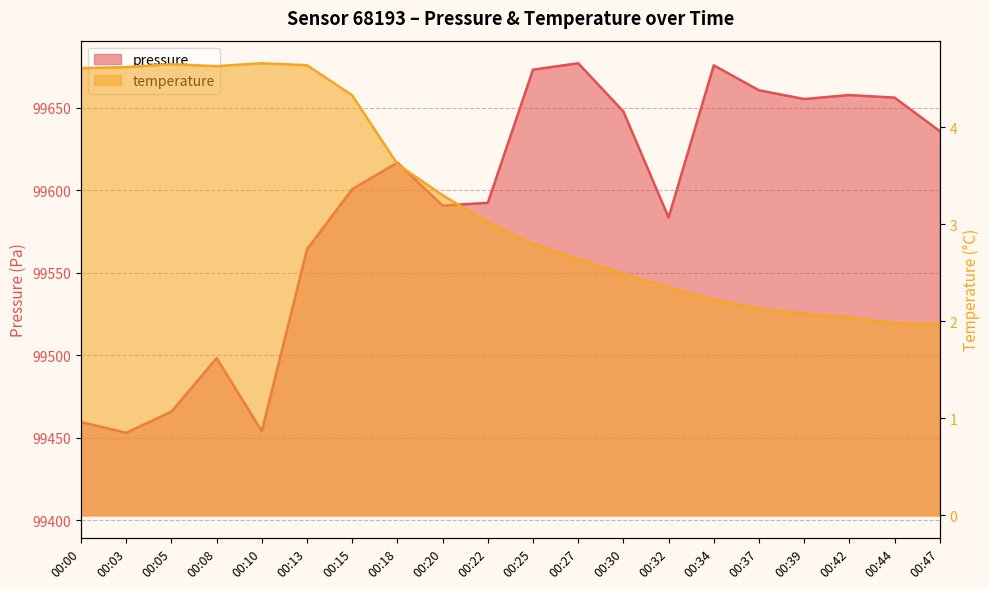

How many categories are shown in the chart?

20